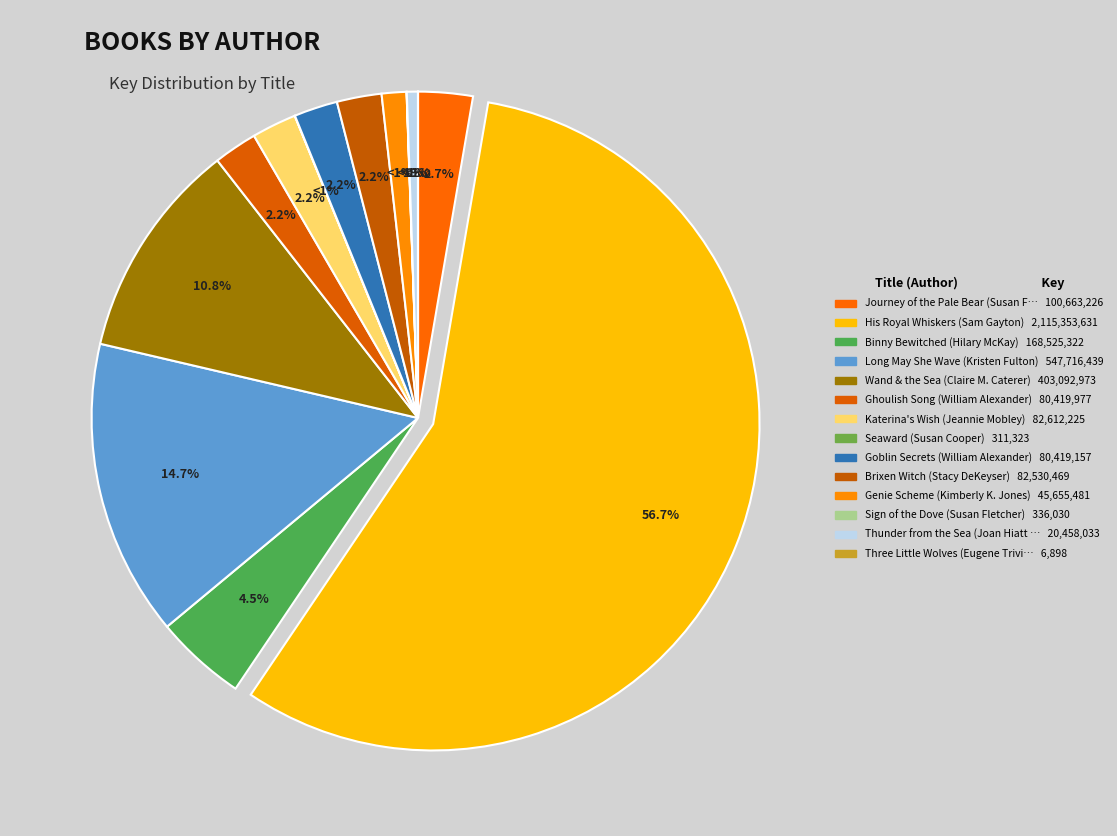

Rank the categories by value from lowest to highest.

Three Little Wolves (Eugene Trivizas), Seaward (Susan Cooper), Sign of the Dove (Susan Fletcher), Thunder from the Sea (Joan Hiatt Harlow), Genie Scheme (Kimberly K. Jones), Goblin Secrets (William Alexander), Ghoulish Song (William Alexander), Brixen Witch (Stacy DeKeyser), Katerina's Wish (Jeannie Mobley), Journey of the Pale Bear (Susan Fletcher), Binny Bewitched (Hilary McKay), Wand & the Sea (Claire M. Caterer), Long May She Wave (Kristen Fulton), His Royal Whiskers (Sam Gayton)